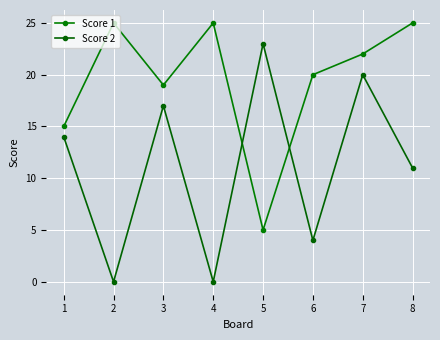

How many intersections are there between Score 1 and Score 2?

2